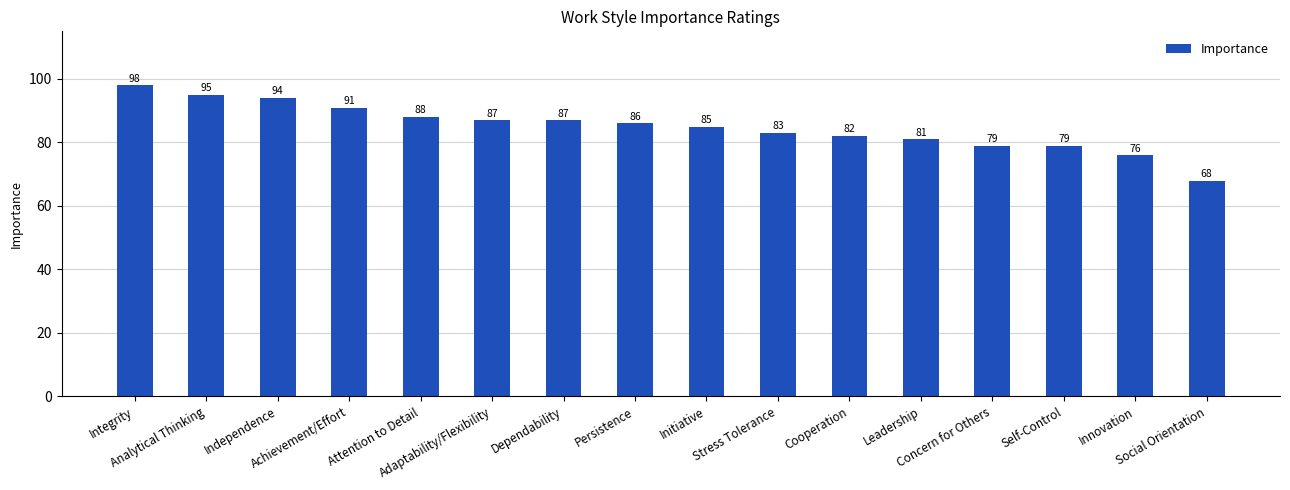

What is the smallest value displayed?

68